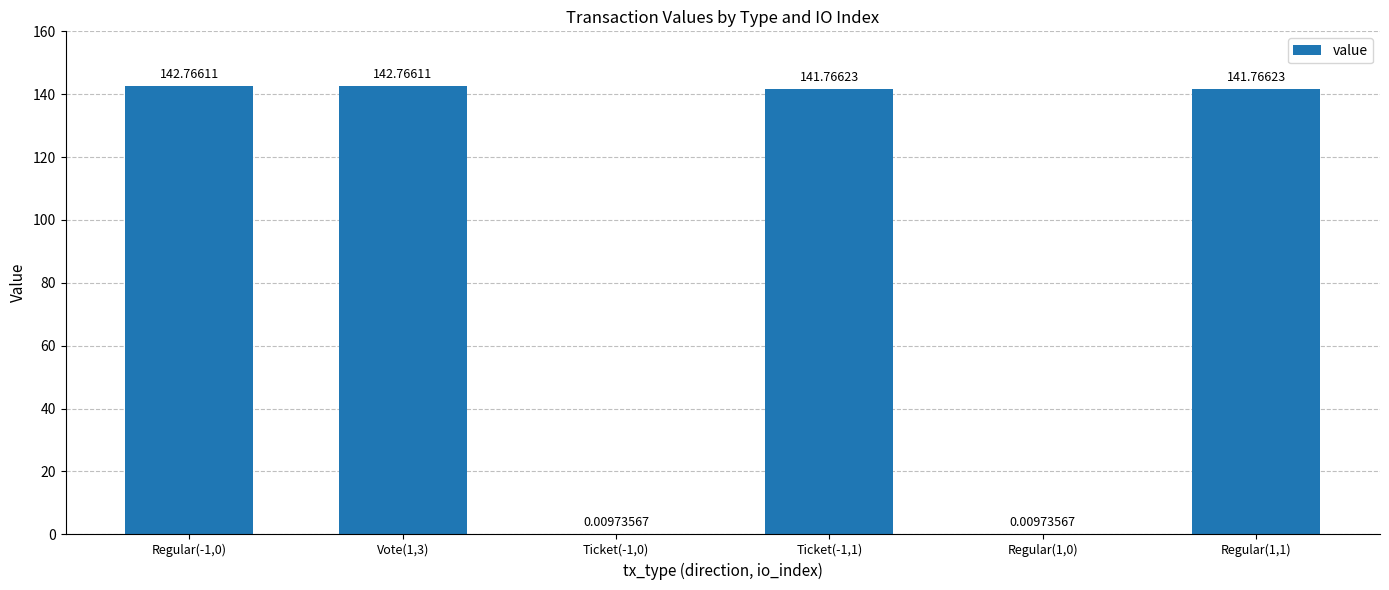

What is the sum of the values at Vote(1,3) and Regular(1,1)?

284.5